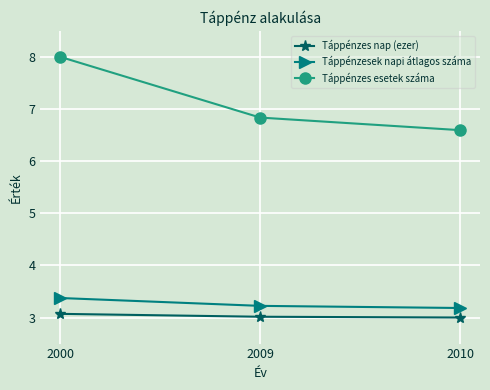

Which series changed the most between 2000 and 2009?

Táppénzes esetek száma